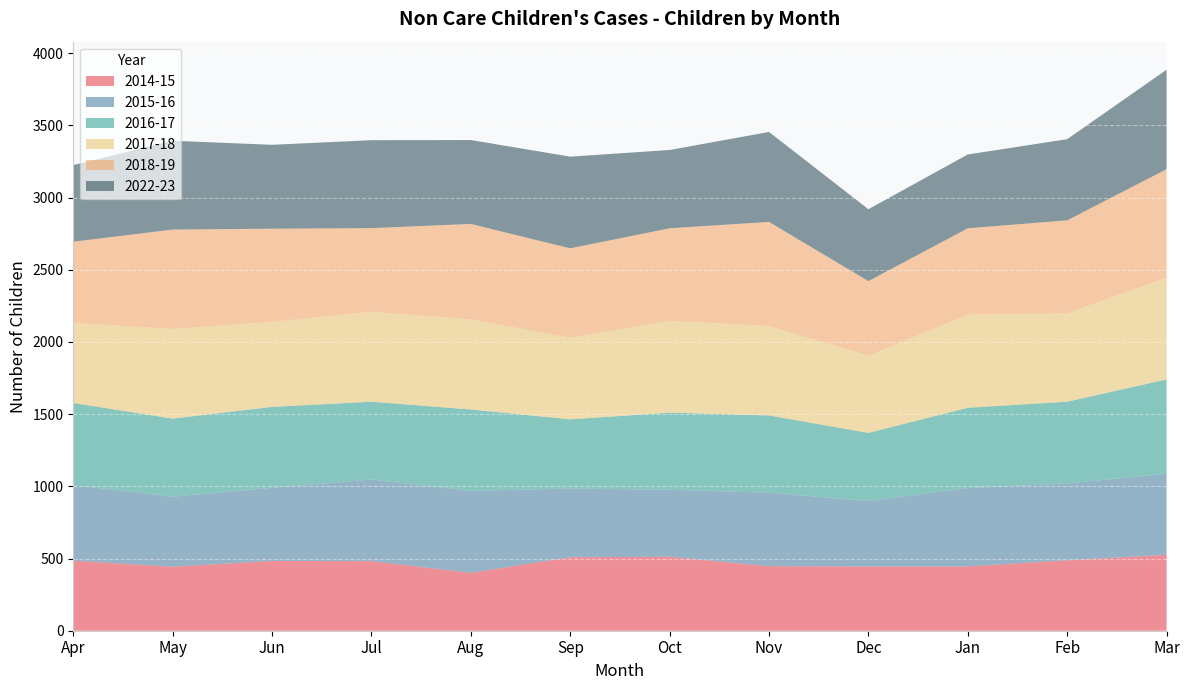

Reading right to left, extract all data points from this chart.

2014-15: 526	488	445	445	447	512	509	401	482	483	443	485
2015-16: 561	532	543	453	509	464	476	567	565	507	485	523
2016-17: 653	566	556	472	535	534	479	564	539	560	541	569
2017-18: 706	612	645	534	619	636	565	624	623	589	621	555
2018-19: 750	644	598	517	721	641	619	661	579	645	688	562
2022-23: 689	562	511	498	623	542	635	581	609	581	615	531